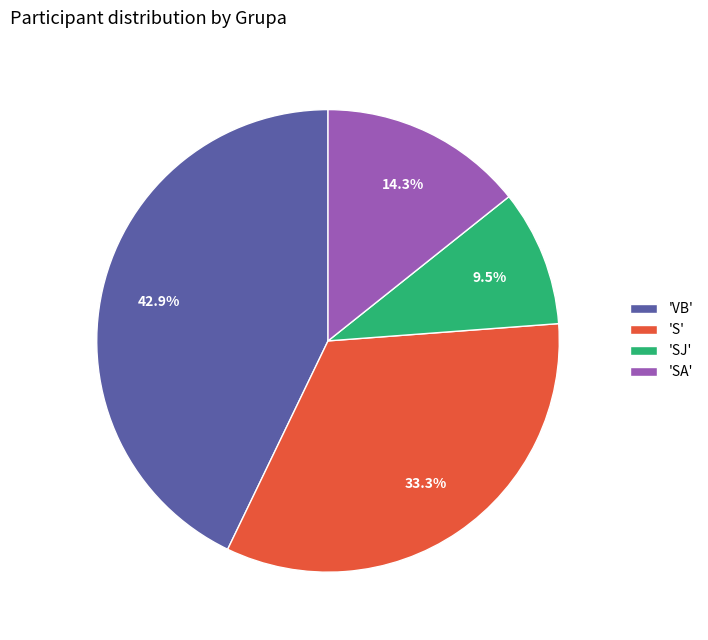

Is 'SJ' the majority of the pie?

No